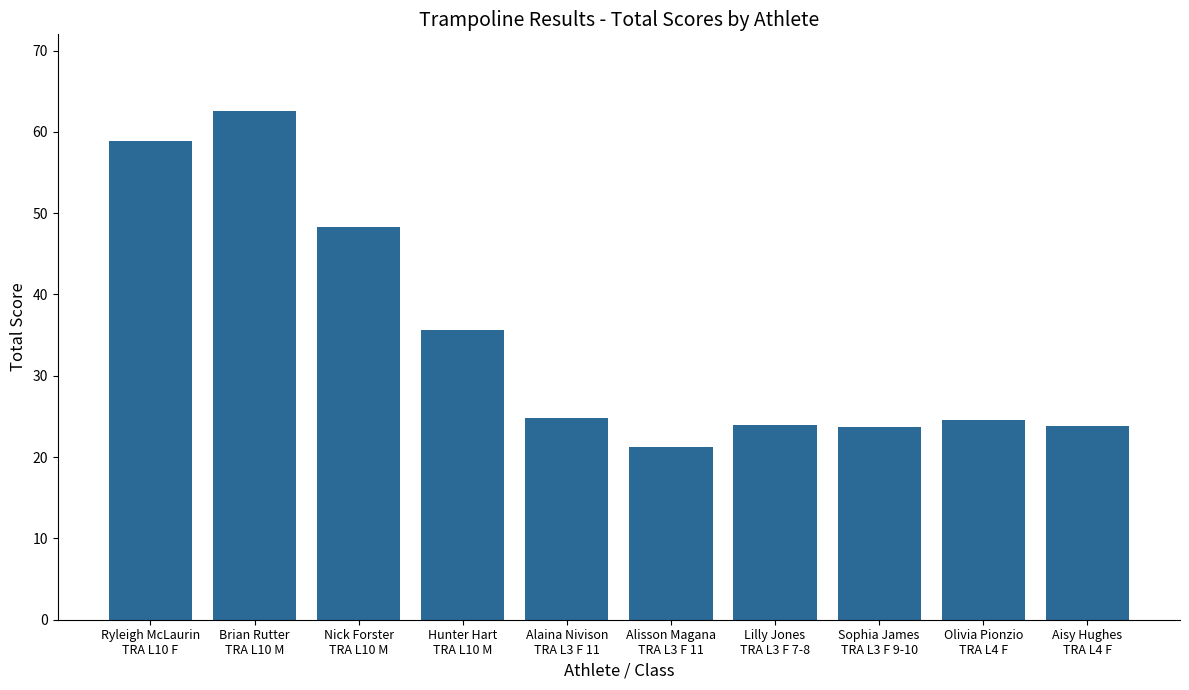

What is the value of the 8th bar from the left?

23.7